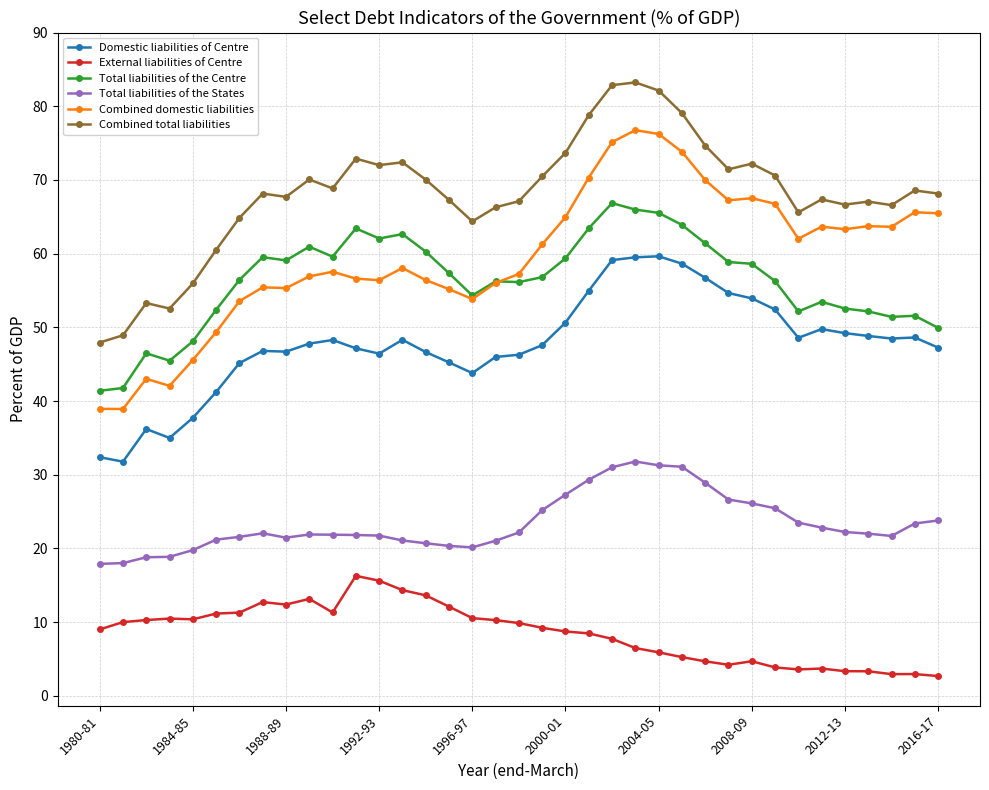

True or false: Total liabilities of the States has more than 1 points higher than both neighbors.

True